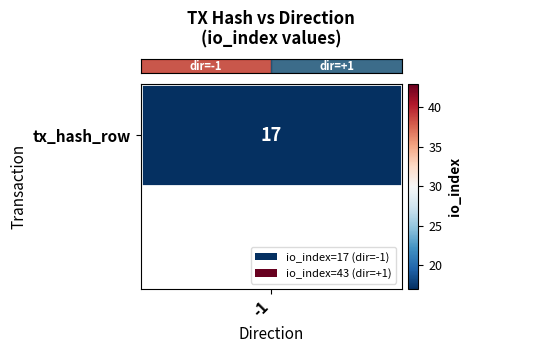

The chart shows a value of 43 at 1. True or false?

True